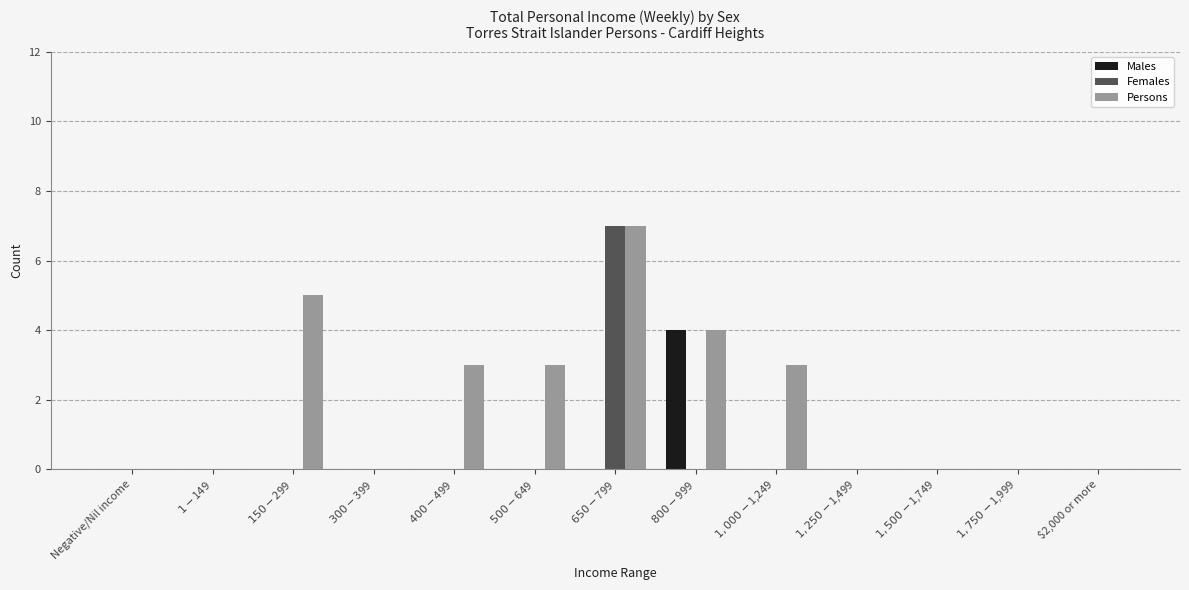

What is the sum of all Persons values?

25